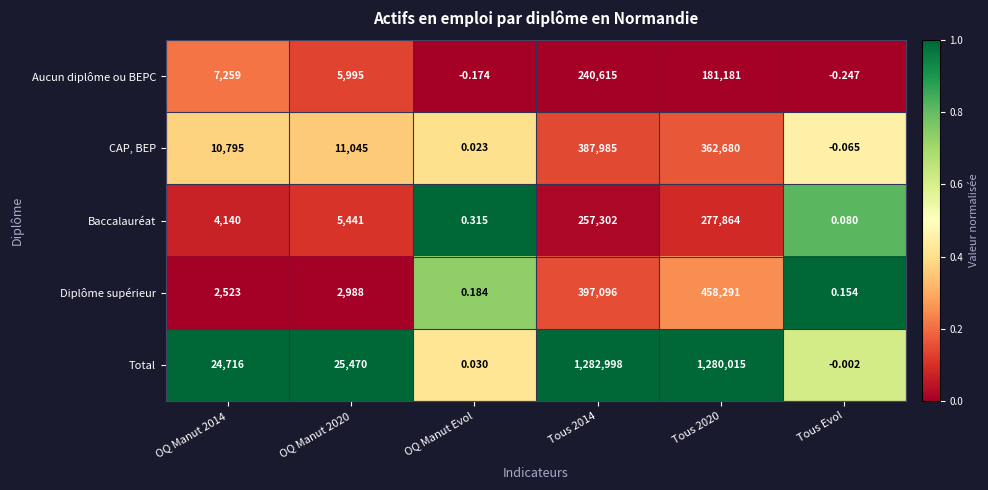

At how many categories does at least one series exceed 0?

6